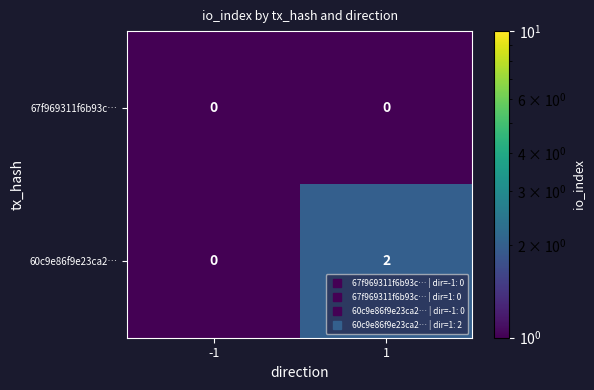

Which series changed the most between -1 and 1?

60c9e86f9e23ca2…